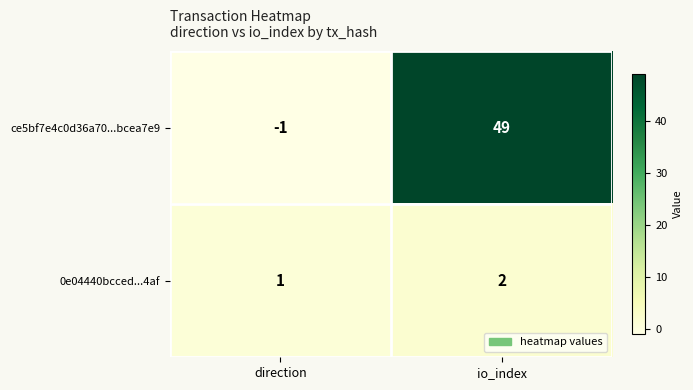

What is the difference between the highest and lowest values at direction?

2